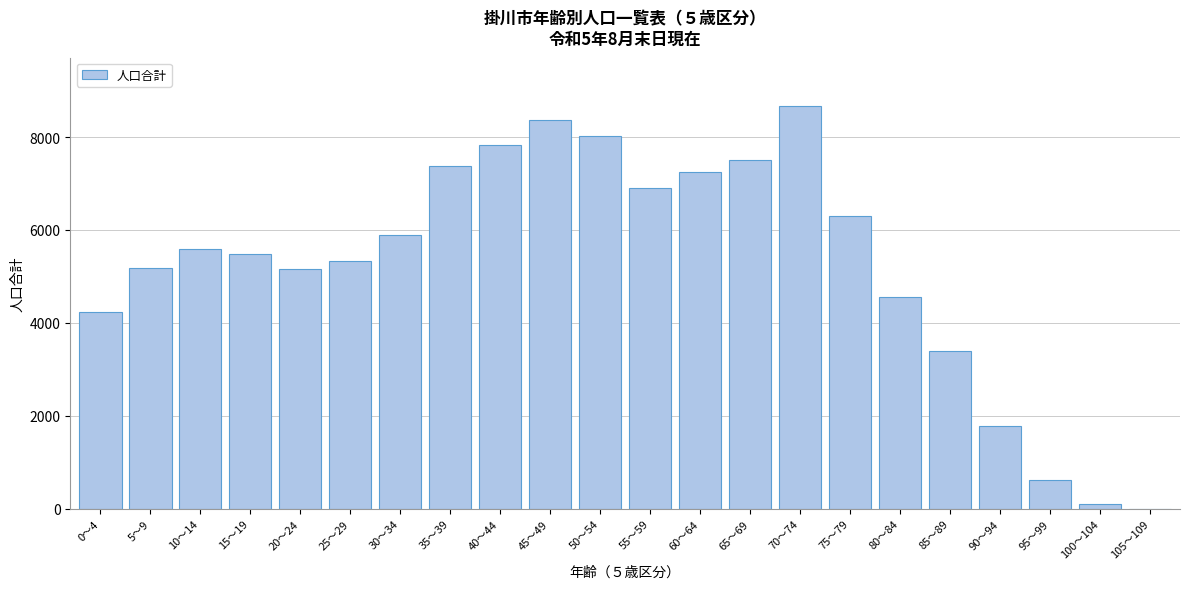

What is the change in value from 20～24 to 30～34?

+743